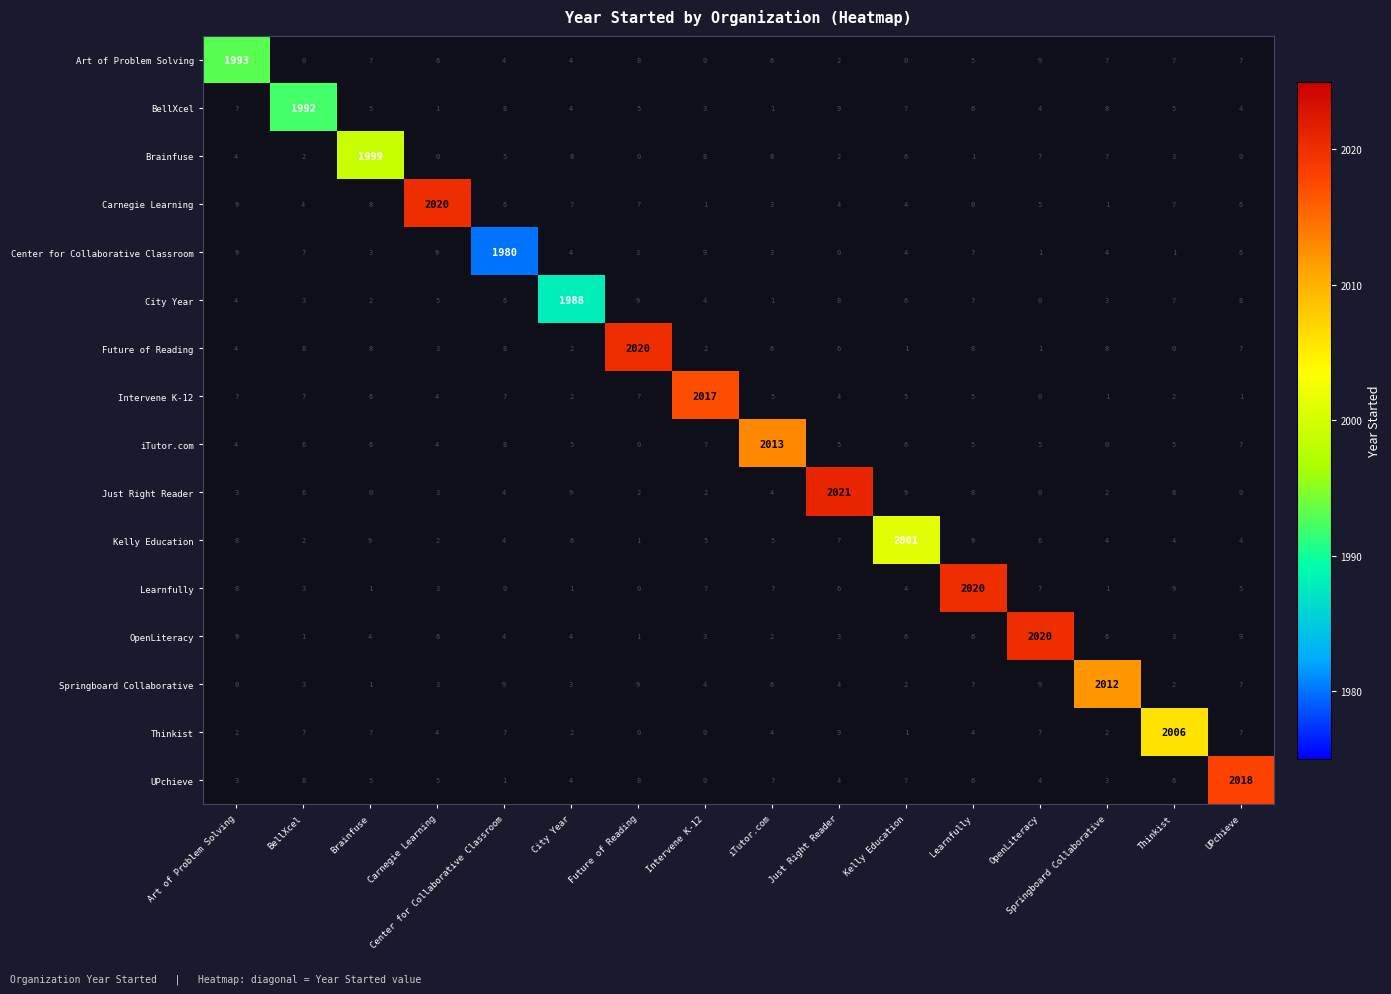

Is the value of Learnfully at Learnfully greater than the value of BellXcel at BellXcel?

Yes